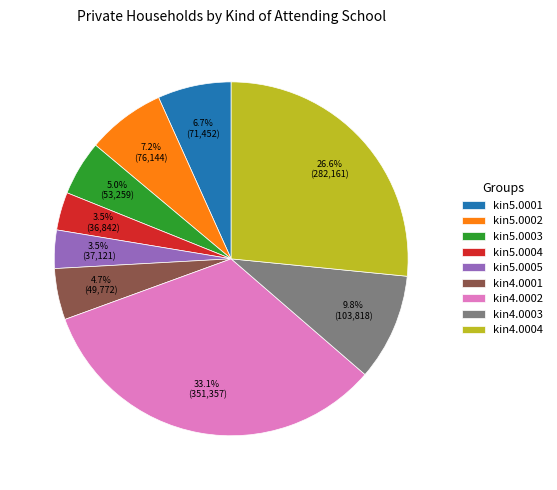

Is there any slice that represents more than half of the pie?

No